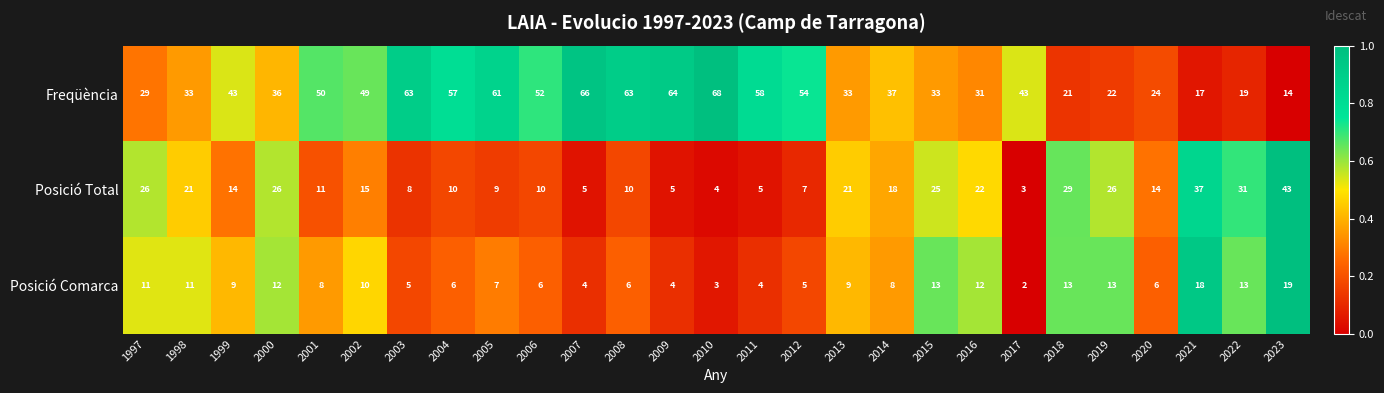

Which series has the largest total across all categories?

Freqüència